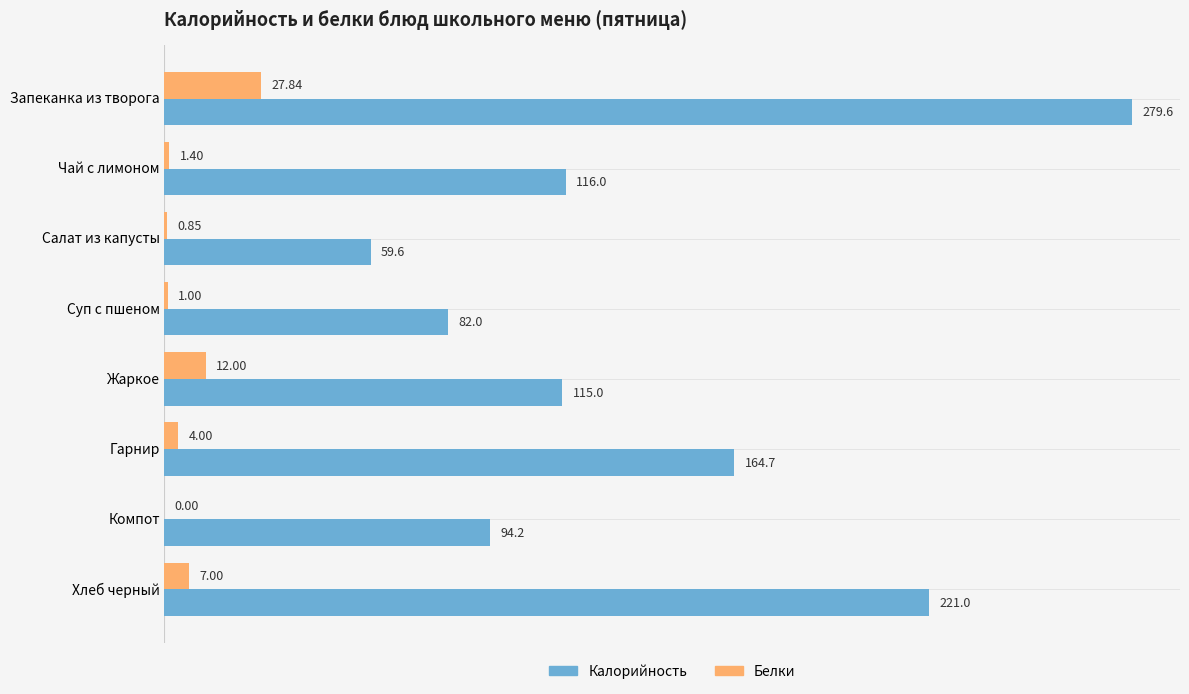

Between Салат из капусты and Жаркое, which series saw the biggest shift?

Калорийность